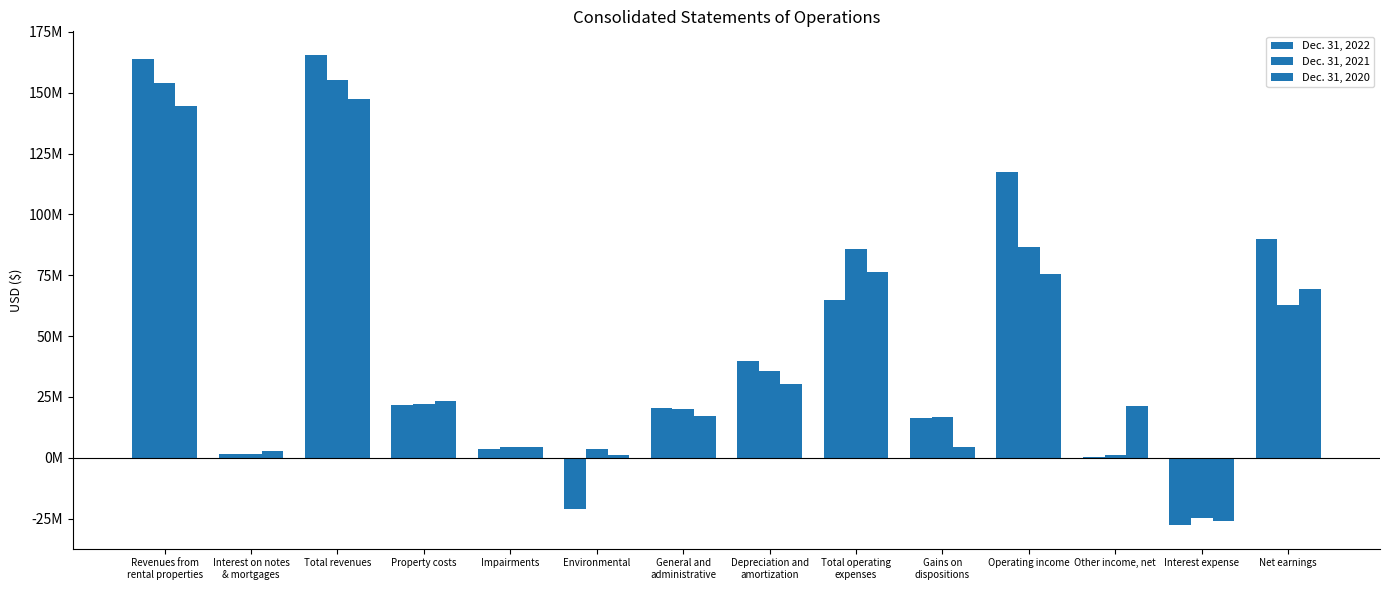

What is the sum of the Dec. 31, 2022 values at Total operating
expenses and Depreciation and
amortization?

104621000